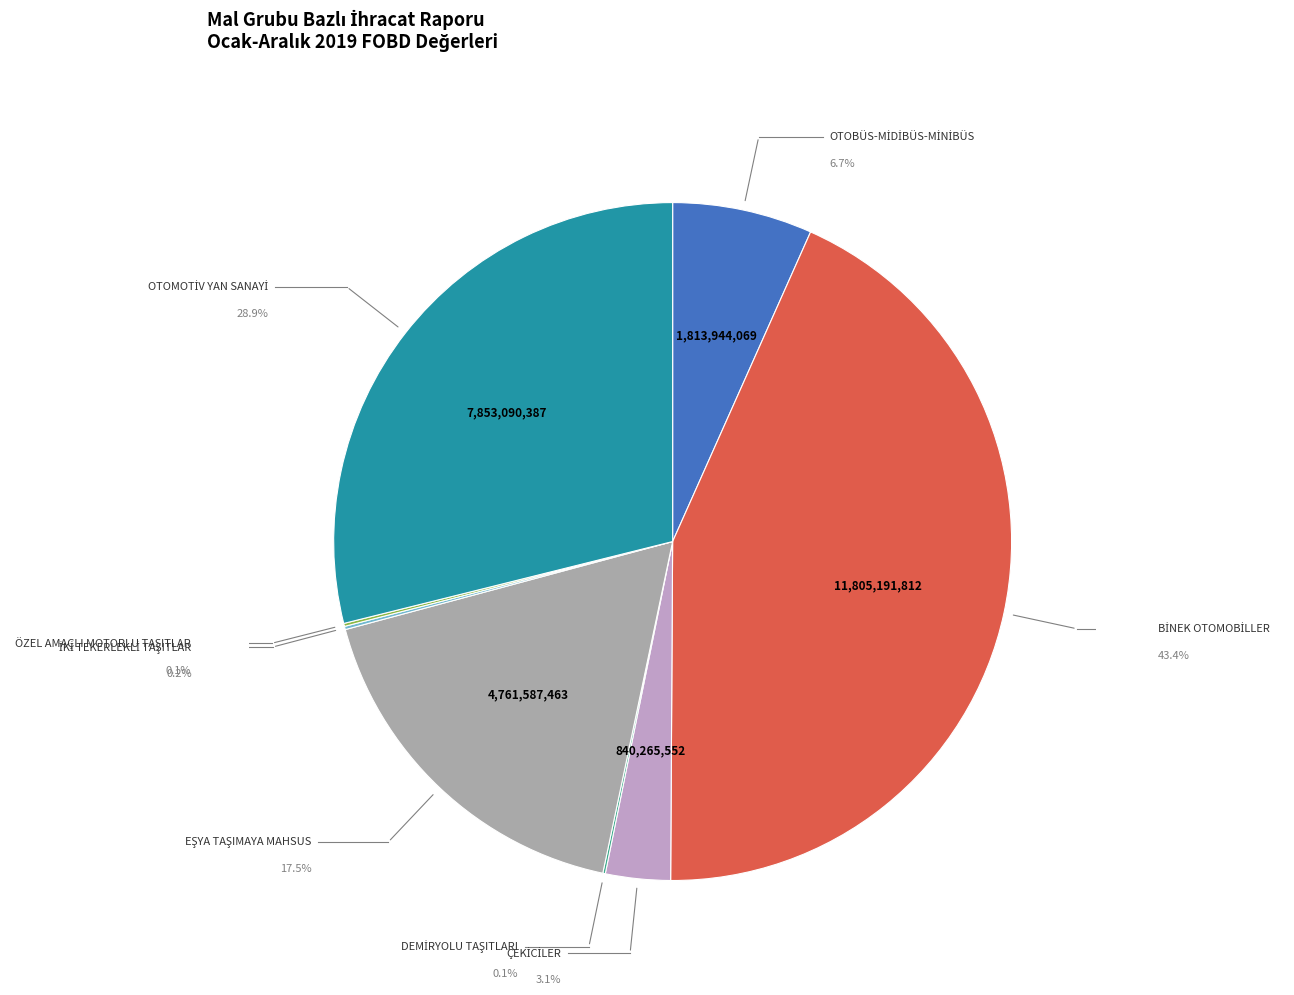

Is it true that OTOMOTİV YAN SANAYİ is 17% of the pie?

False